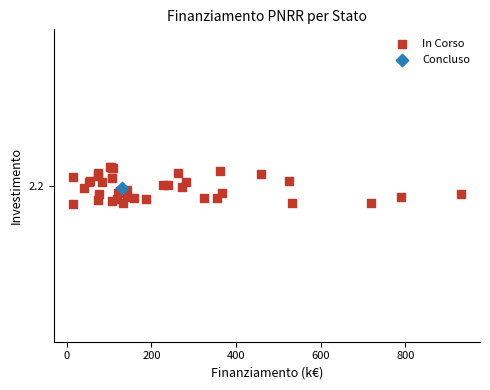

What are all the series names shown in the legend?

In Corso, Concluso